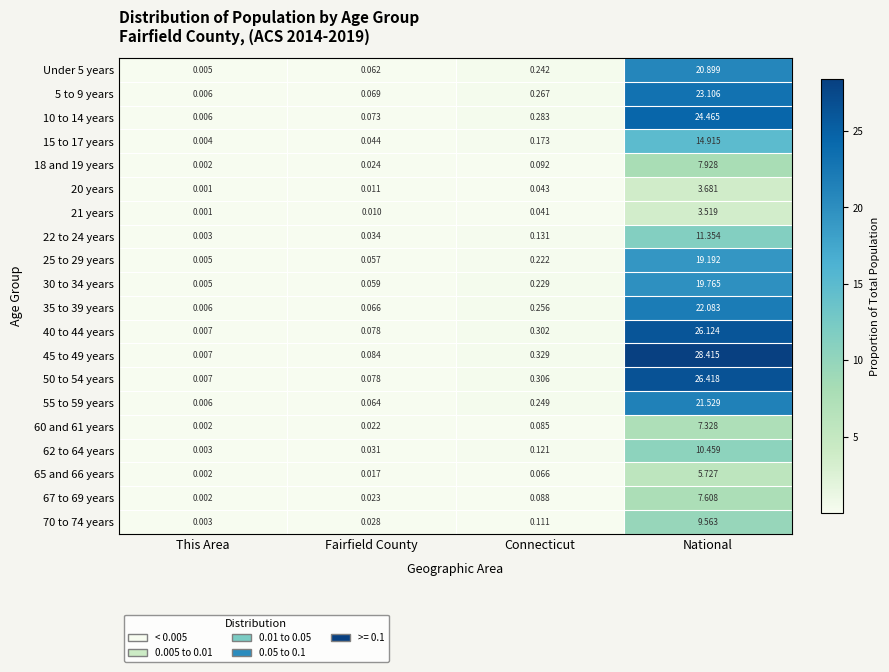

Which category has the highest value in the 20 years series?

National